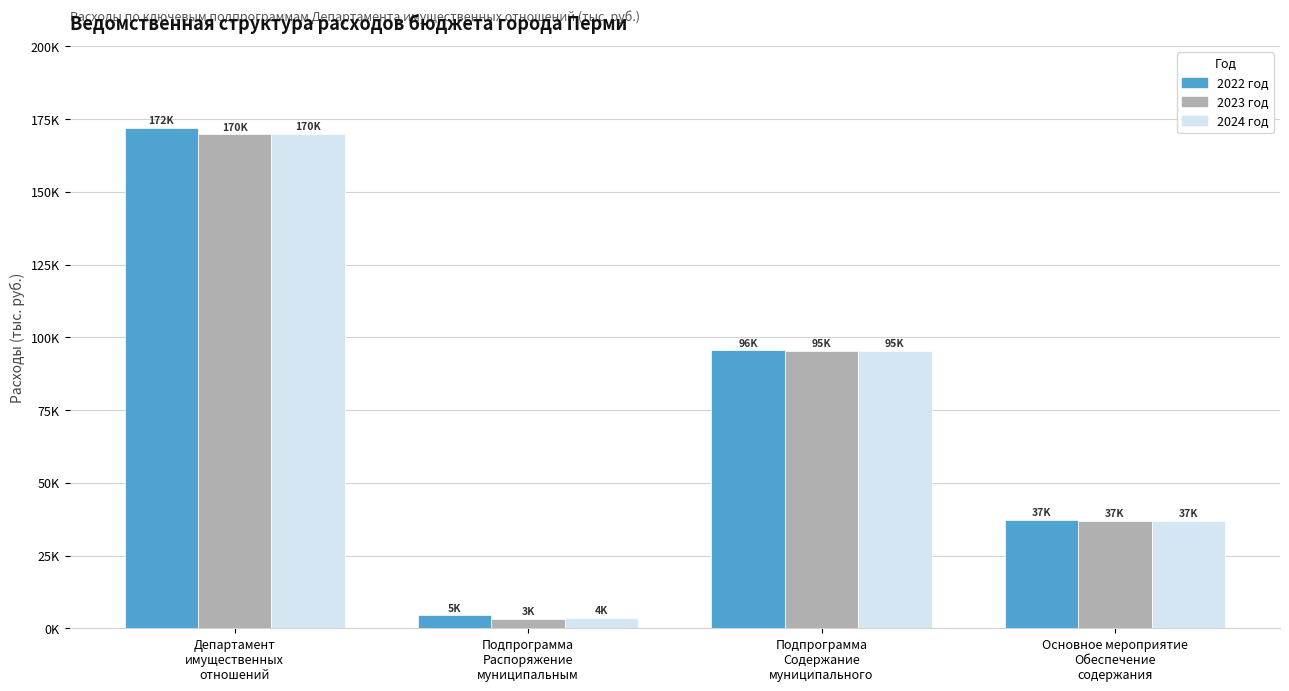

Which series has the largest total across all categories?

2022 год